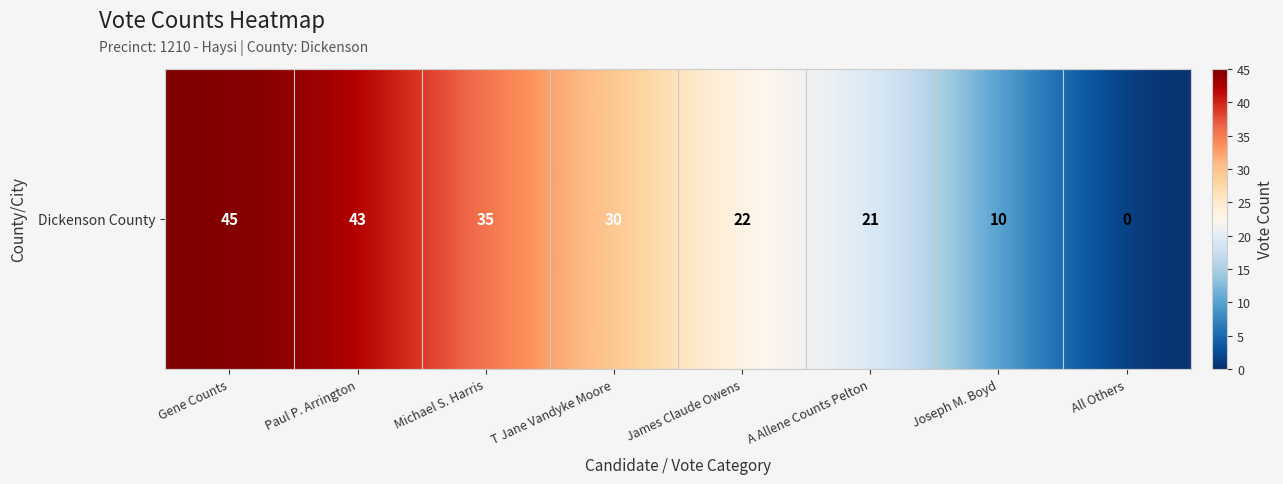

Rank the categories by value from lowest to highest.

All Others, Joseph M. Boyd, A Allene Counts Pelton, James Claude Owens, T Jane Vandyke Moore, Michael S. Harris, Paul P. Arrington, Gene Counts